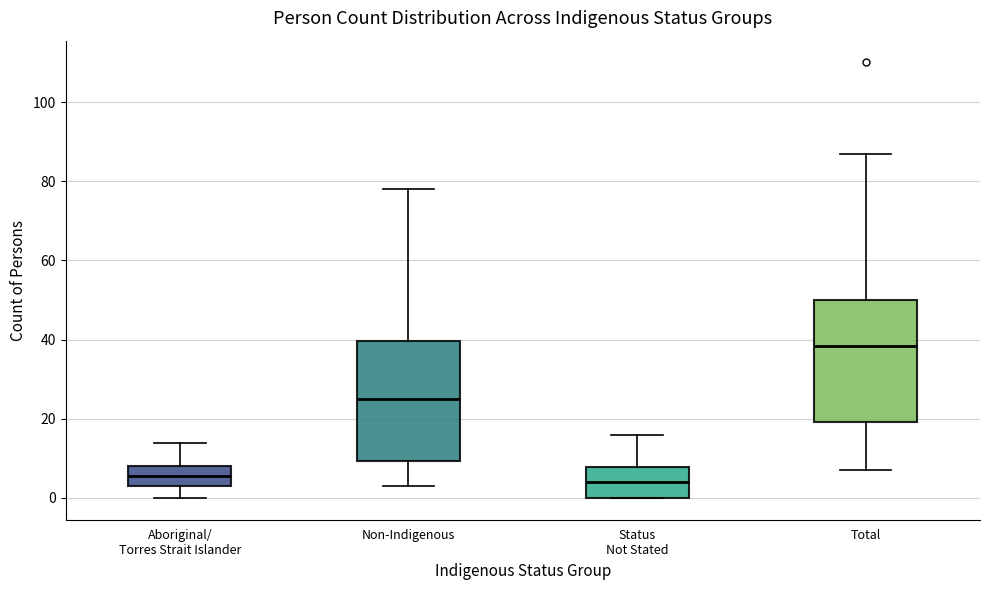

Reading left to right, read every box against the y-axis: the position of its median line, the range the box covers, and the ends of its whiskers. The values are not printed on the chart, so give them approximately, as read against the axis.

Aboriginal/ Torres Strait Islander: median 6, box 4 to 8, whiskers 0 to 14
Non-Indigenous: median 26, box 10 to 40, whiskers 4 to 78
Status Not Stated: median 4, box 0 to 8, whiskers 0 to 16
Total: median 38, box 20 to 50, whiskers 8 to 88